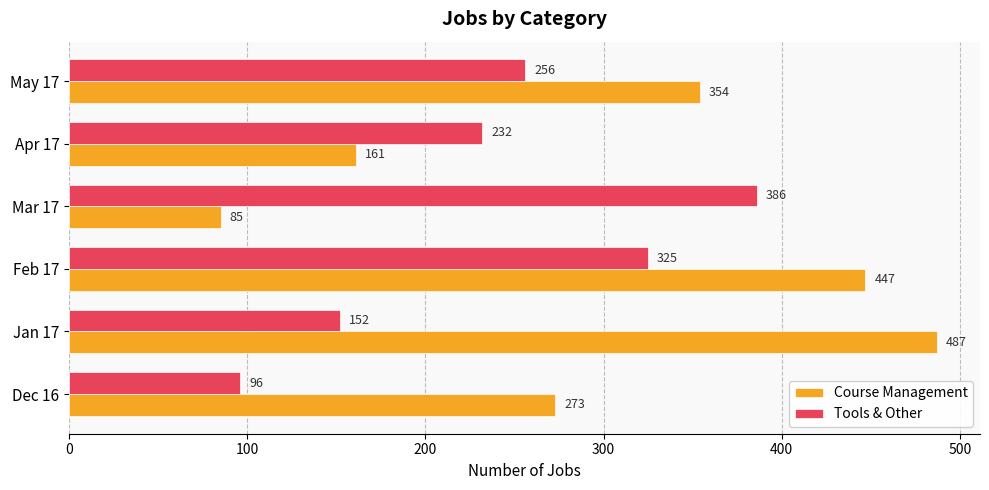

Between Jan 17 and Feb 17, which series saw the biggest shift?

Tools & Other